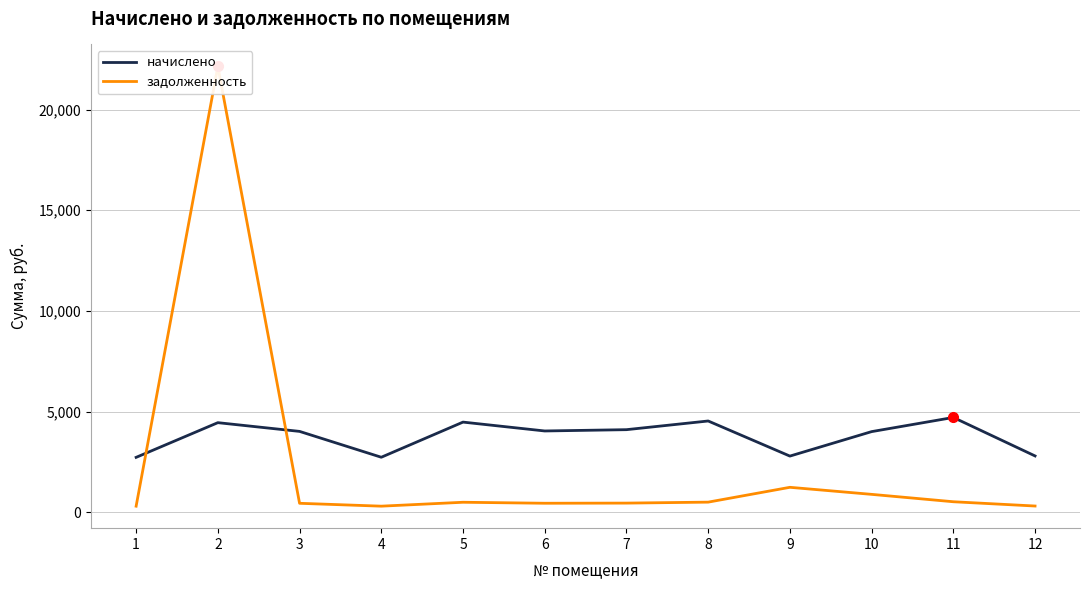

Reading left to right, extract all data points from this chart.

начислено: 1=2727.7	2=4450.8	3=4016.8	4=2733.3	5=4478.5	6=4038.0	7=4102.6	8=4533.9	9=2790.5	10=4005.7	11=4709.3	12=2797.9
задолженность: 1=303.1	2=22142.0	3=446.3	4=303.7	5=497.6	6=448.7	7=455.9	8=503.8	9=1240.2	10=890.2	11=523.3	12=310.9